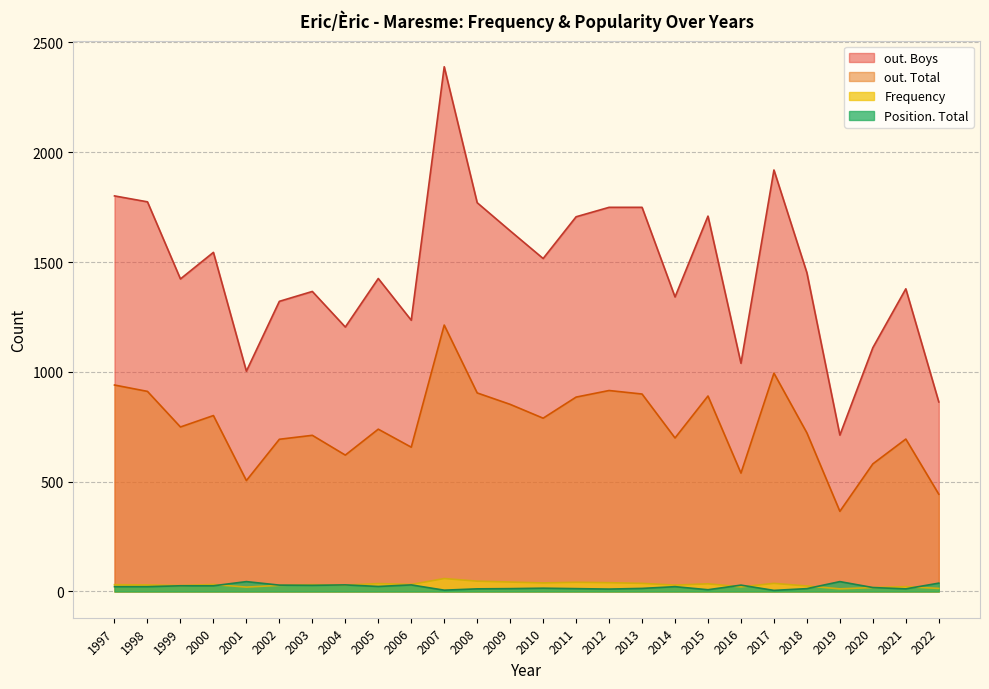

What is the difference between the maximum and minimum values in the Position. Total series?

40